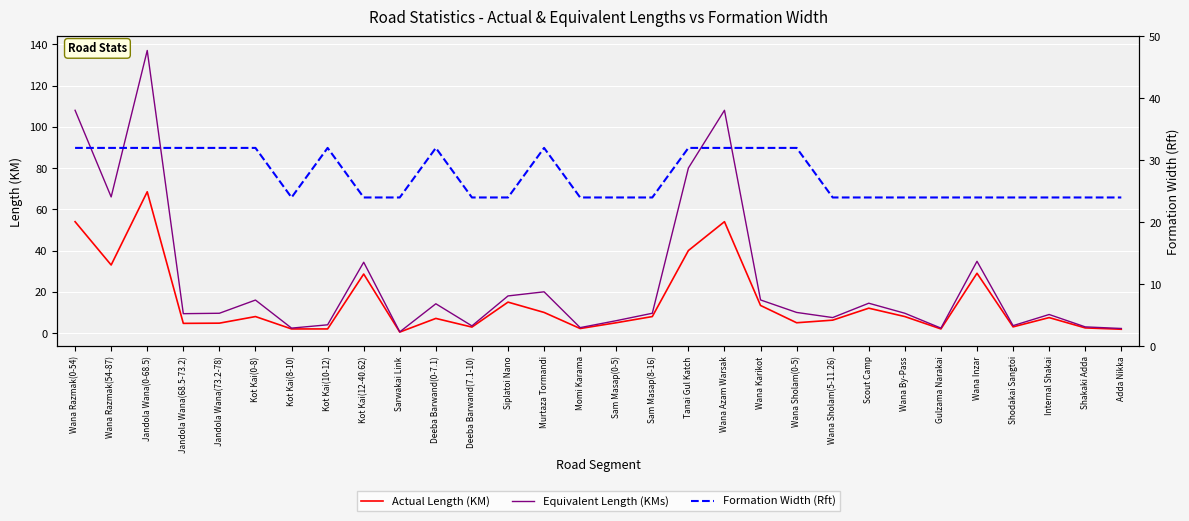

True or false: Equivalent Length (KMs) and Actual Length (KM) intersect in this chart.

False